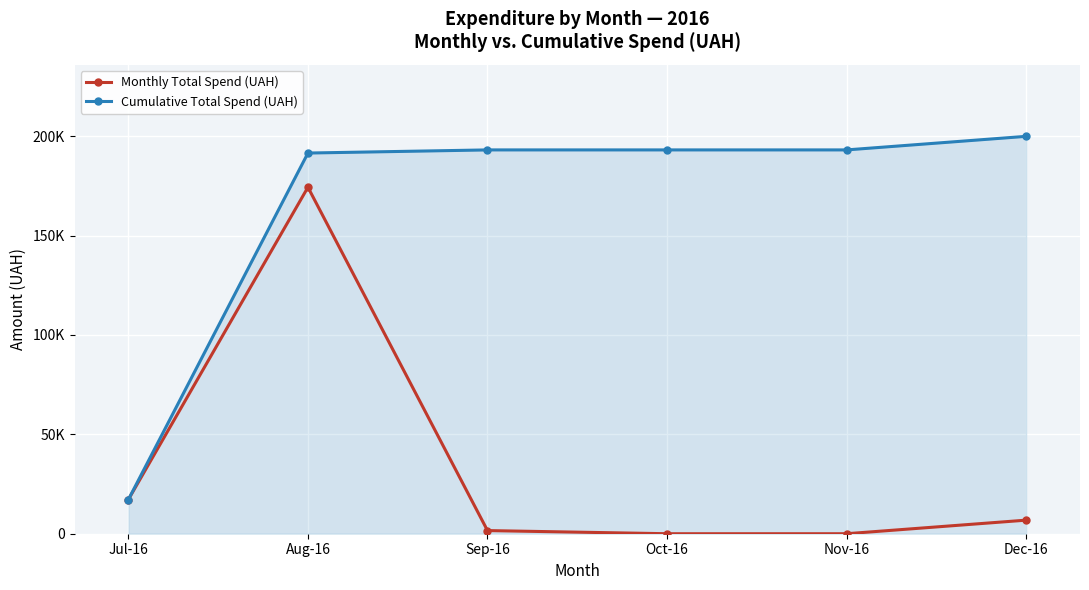

True or false: Cumulative Total Spend (UAH) and Monthly Total Spend (UAH) cross at least once.

False